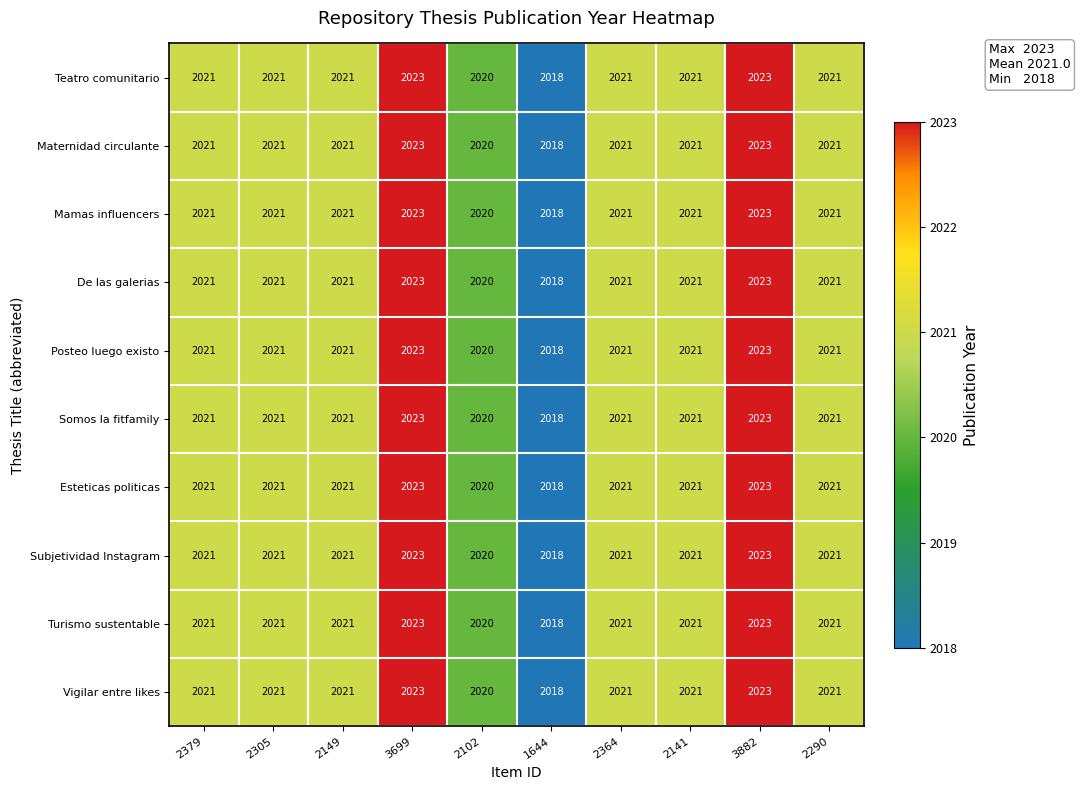

The Maternidad circulante series shows 1176 at 2290. True or false?

False